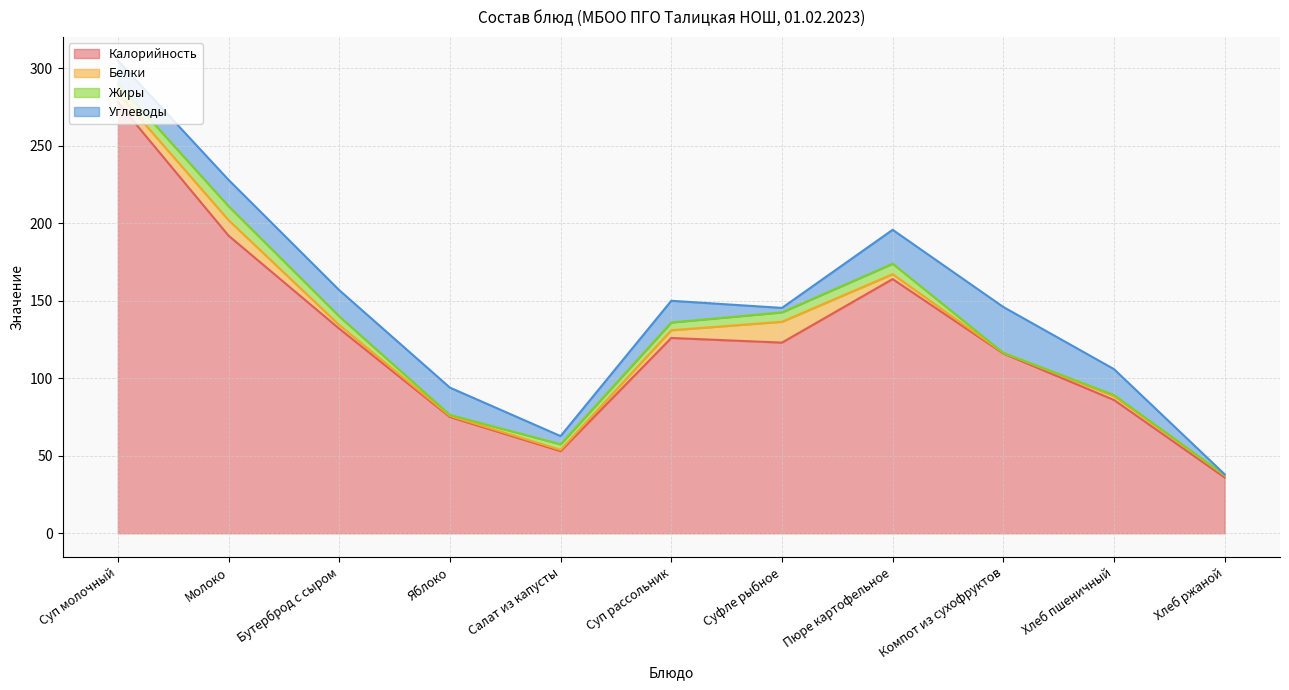

The Жиры series shows 9.0 at Молоко. True or false?

True